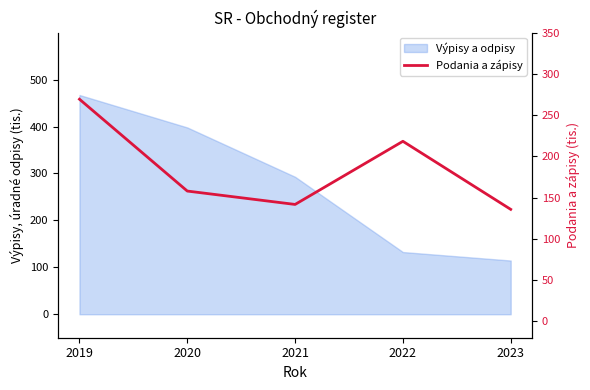

How many lines are shown in the chart?

1